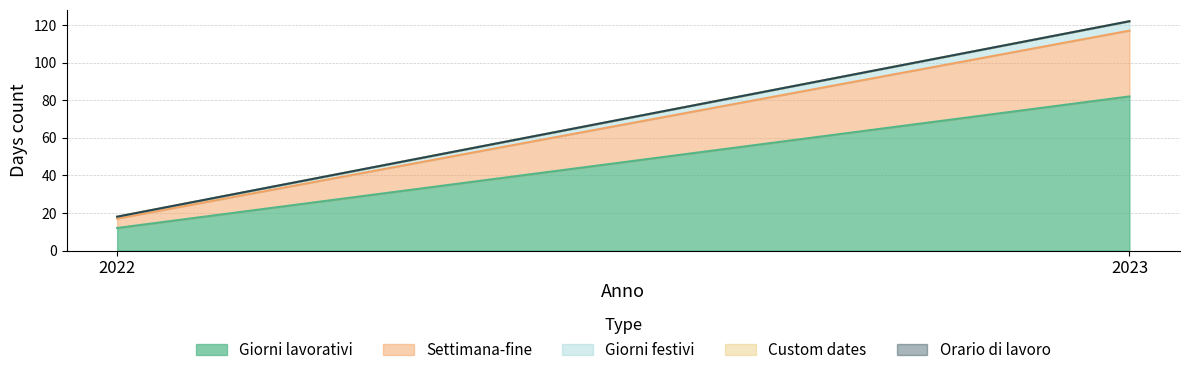

Is the value of Giorni festivi at 2023 greater than the value of Orario di lavoro at 2022?

Yes